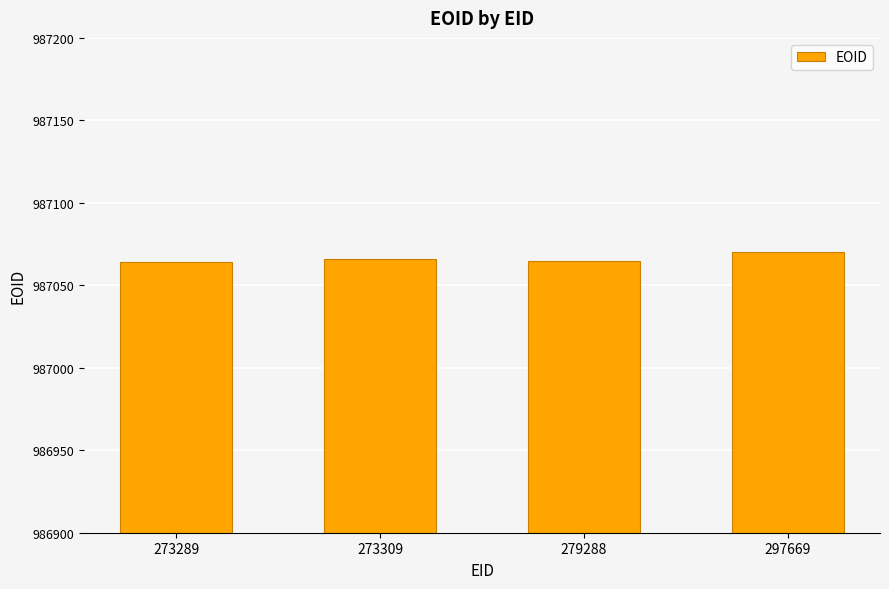

Count the number of data series in this chart.

1